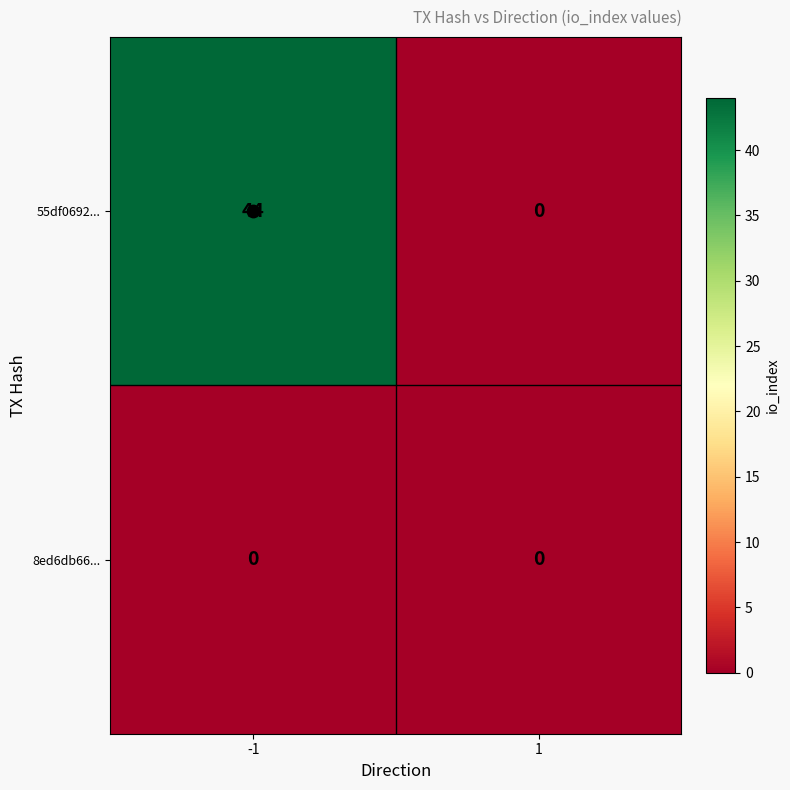

At which category does the chart reach its peak across all series?

-1